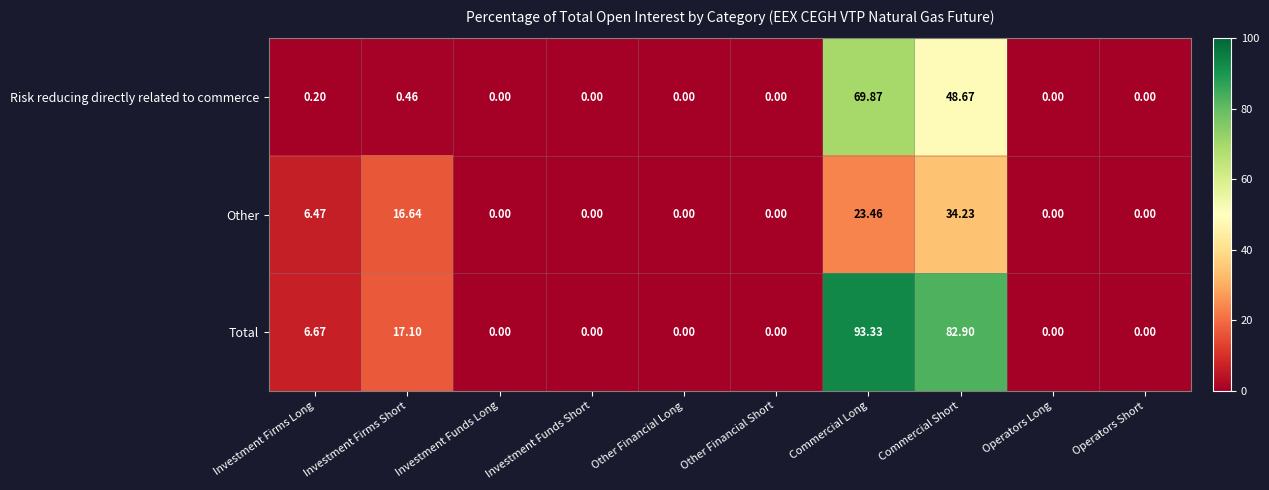

List the series in order of their overall mean, lowest first.

Other, Risk reducing directly related to commerce, Total